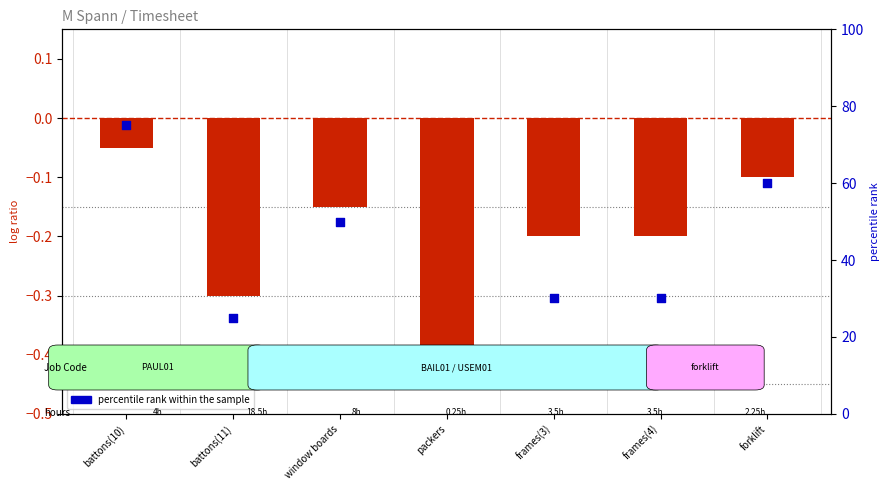

Which has a higher value, frames(4) or frames(3)?

frames(4)